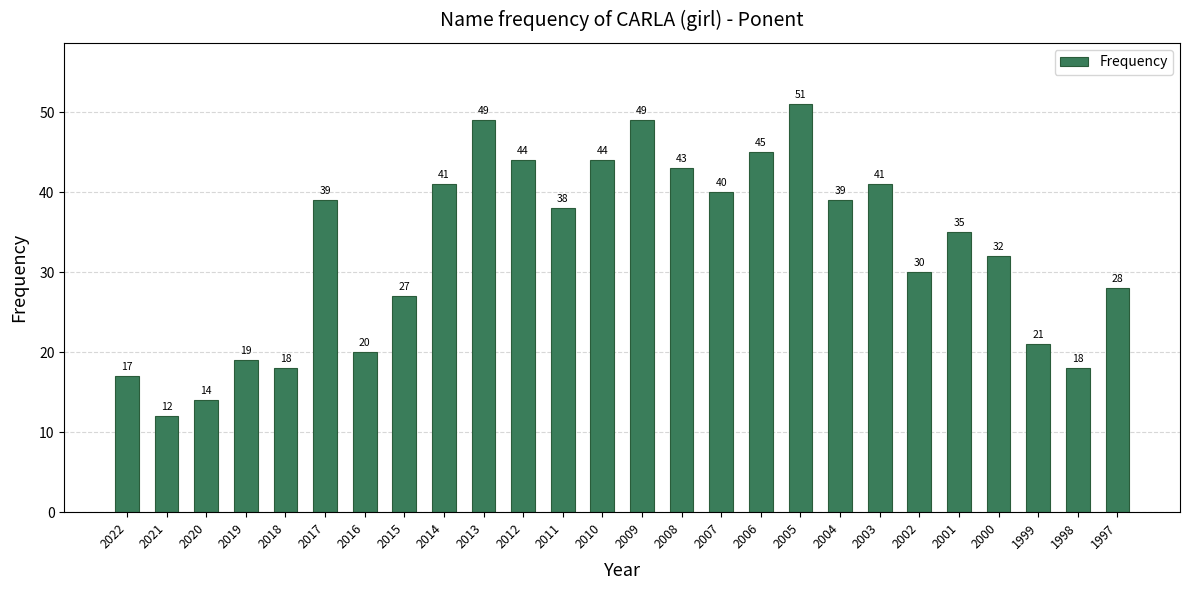

What value does the data have at 2012, to the nearest 5?

45